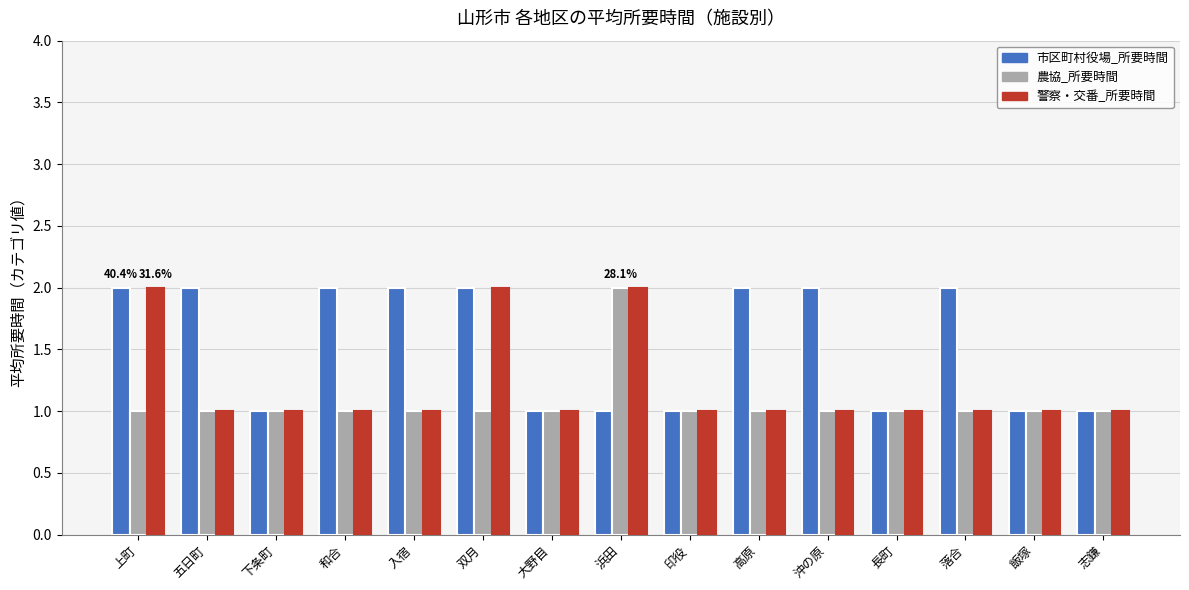

What is the maximum value for 市区町村役場_所要時間?

2